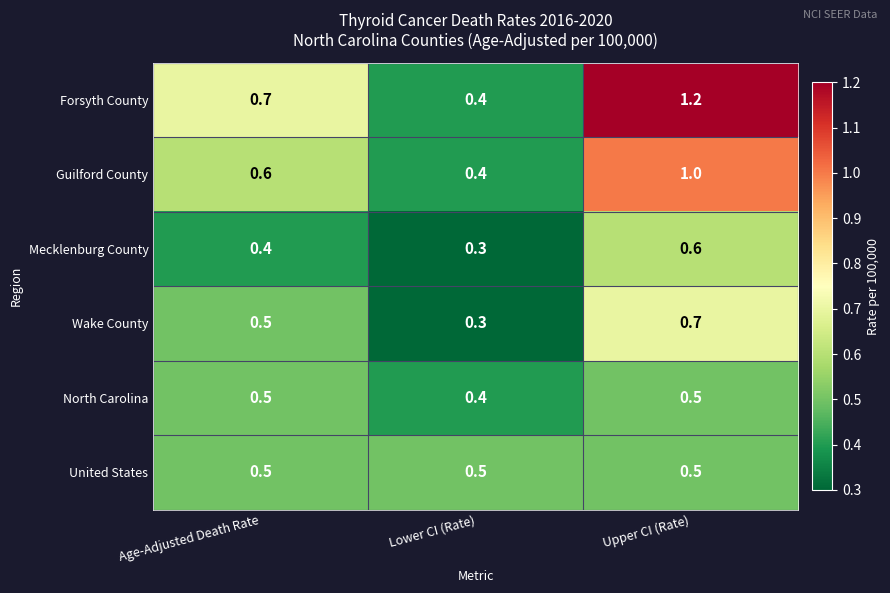

Count the North Carolina values in the range 0 to 1.

3